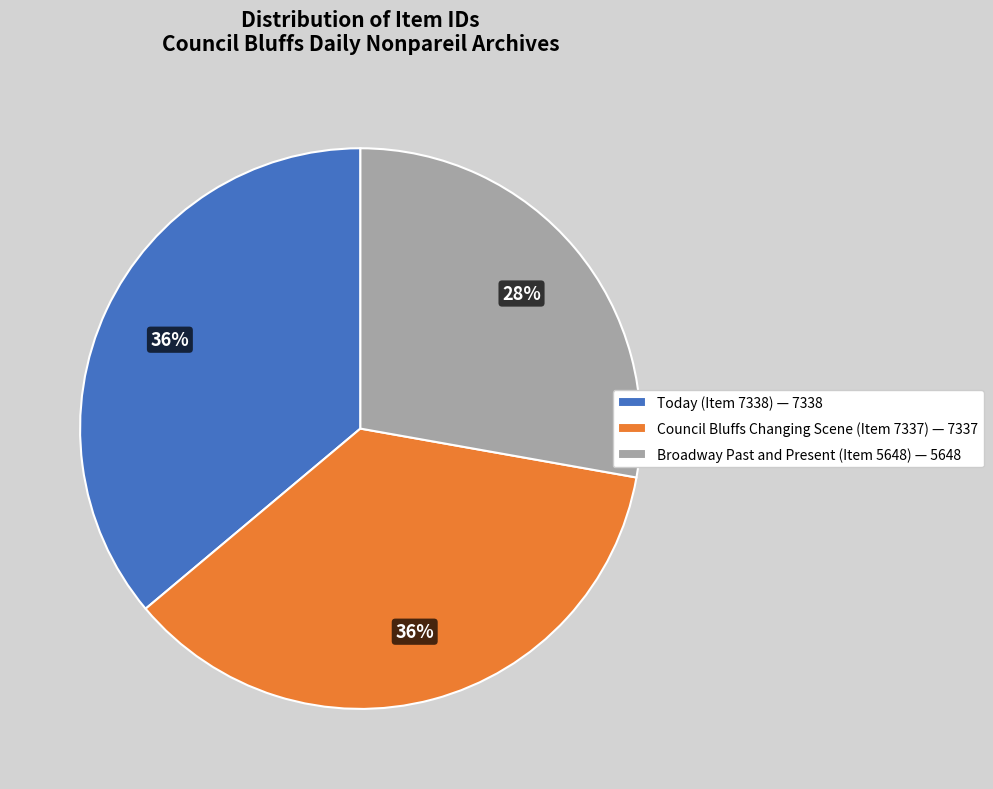

Combined, do Council Bluffs Changing Scene (Item 7337) and Today (Item 7338) account for over 50%?

Yes